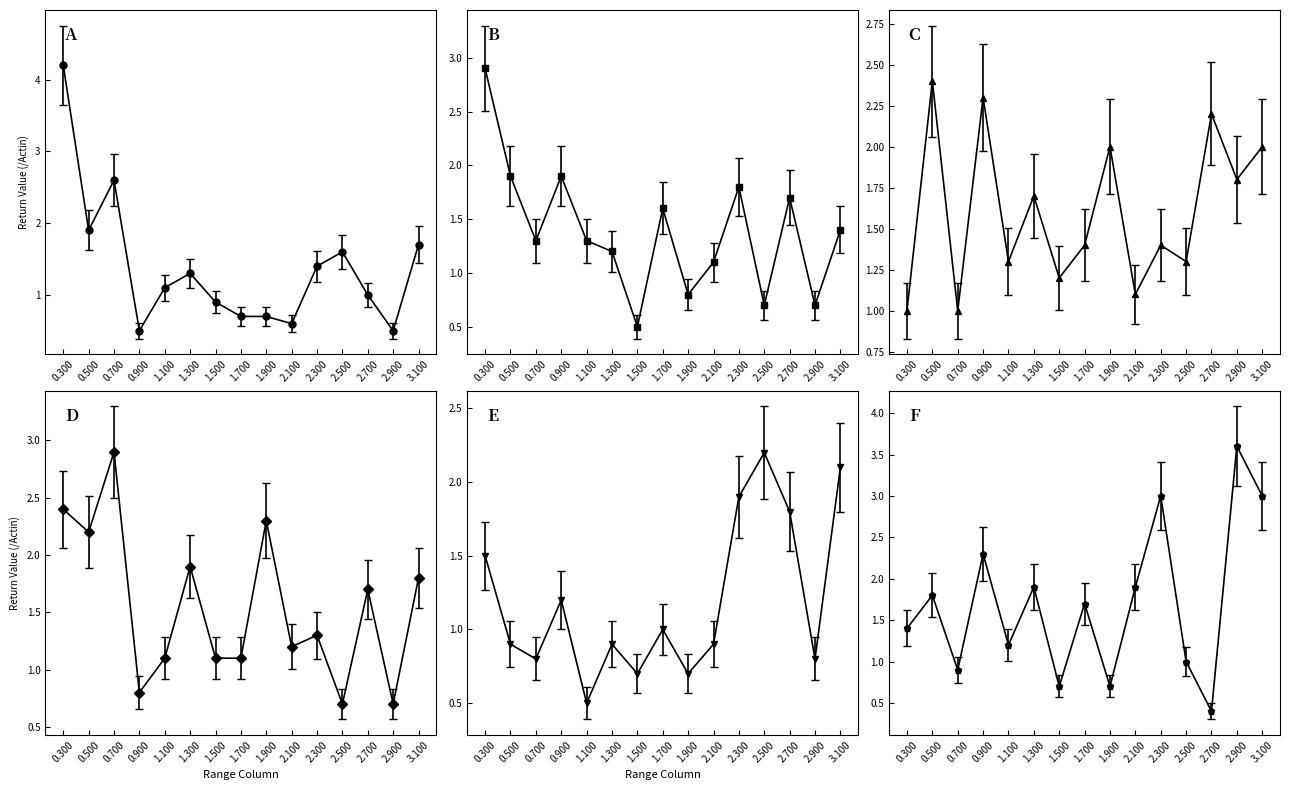

What is the sum of all col_2 (0.500) values?

20.8